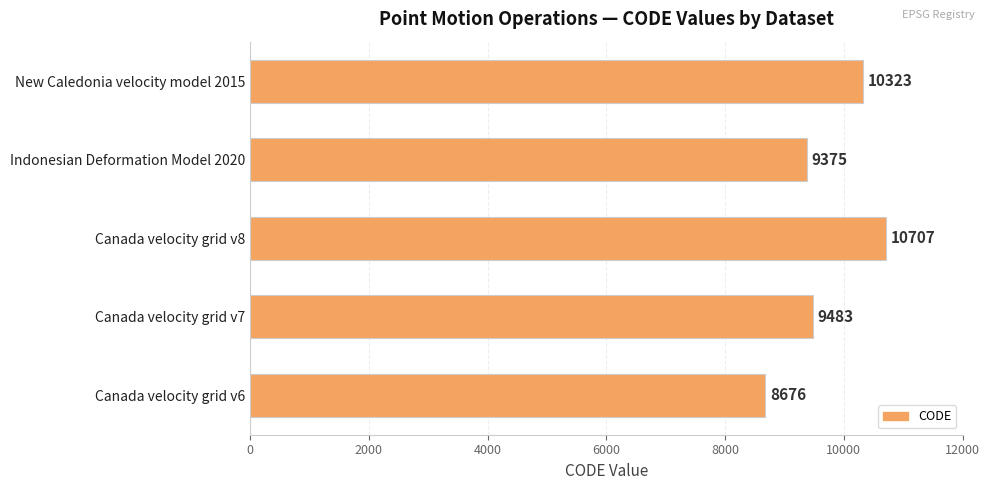

Between Canada velocity grid v8 and New Caledonia velocity model 2015, which is larger?

Canada velocity grid v8